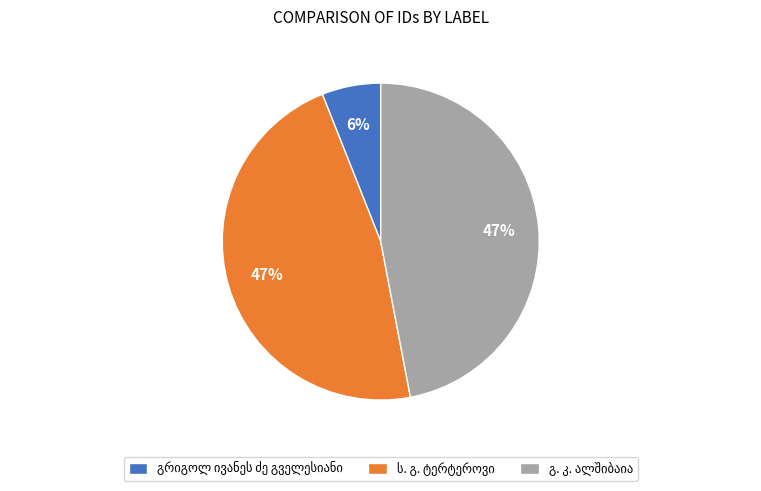

To the nearest percent, what is the average slice percentage?

33%